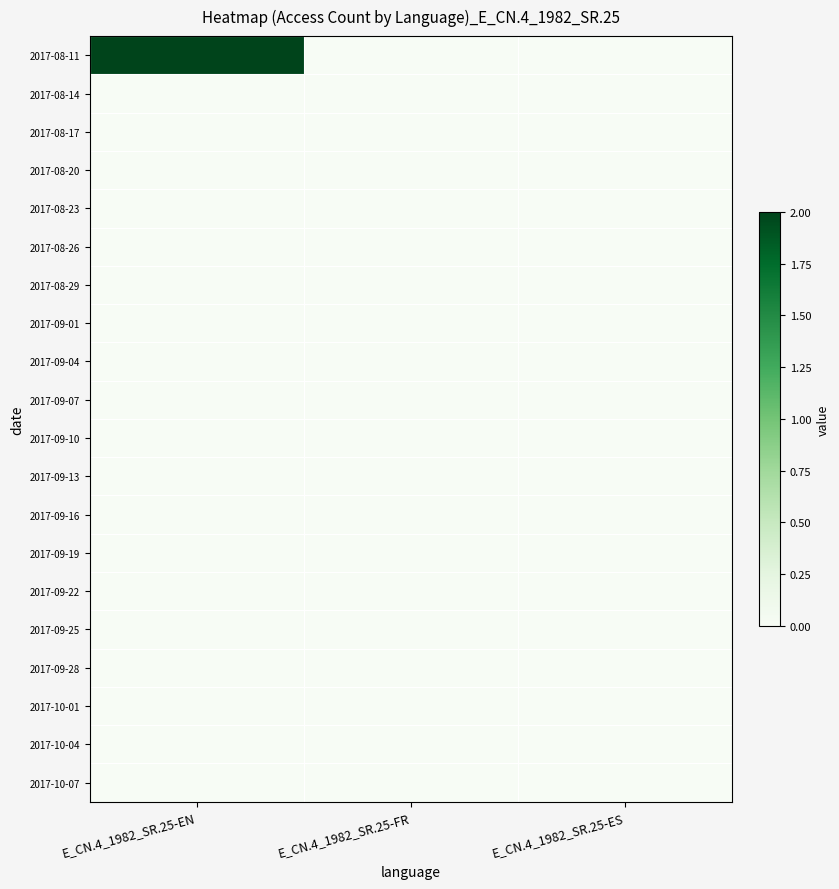

At which category does the chart reach its peak across all series?

E_CN.4_1982_SR.25-EN